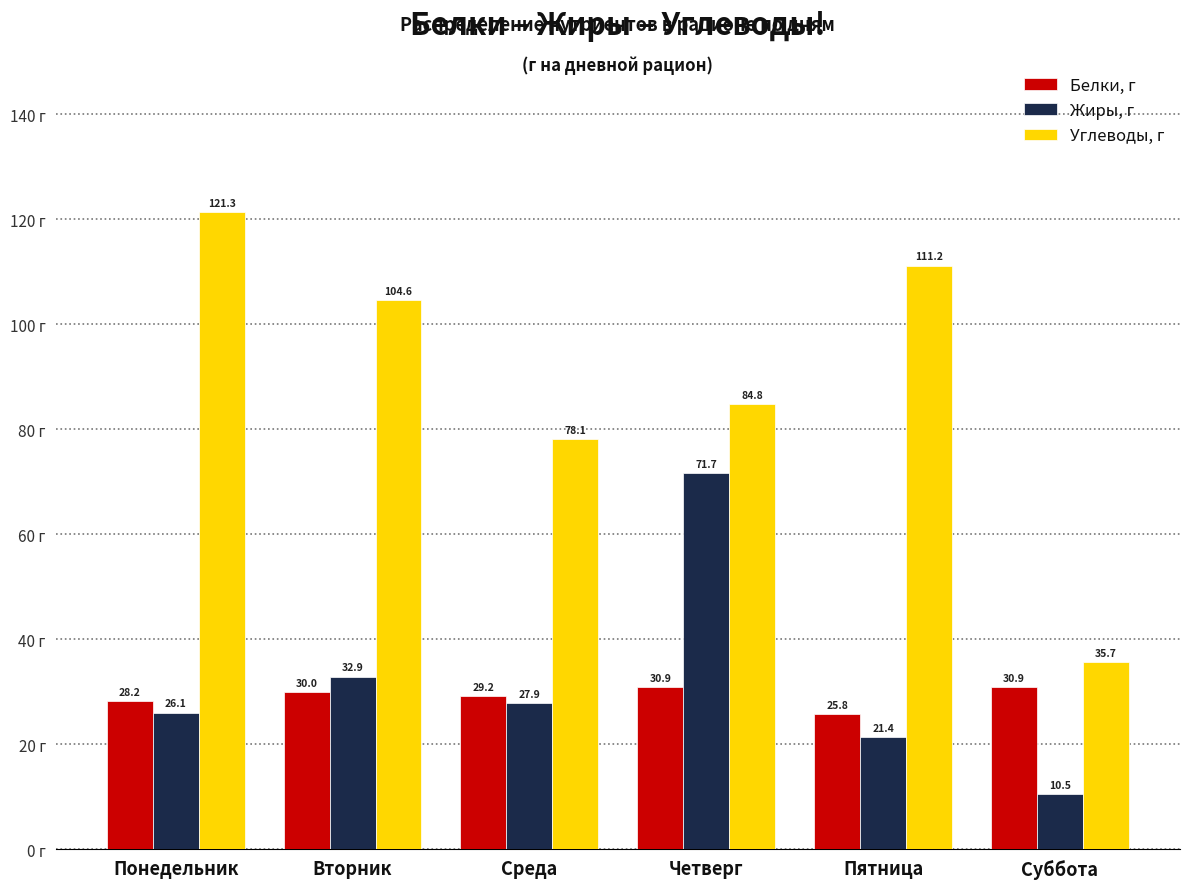

Reading right to left, transcribe all the data shown in this chart.

Белки, г: 30.9	25.8	30.9	29.2	30.0	28.2
Жиры, г: 10.5	21.4	71.7	27.9	32.9	26.1
Углеводы, г: 35.7	111.2	84.8	78.1	104.6	121.3